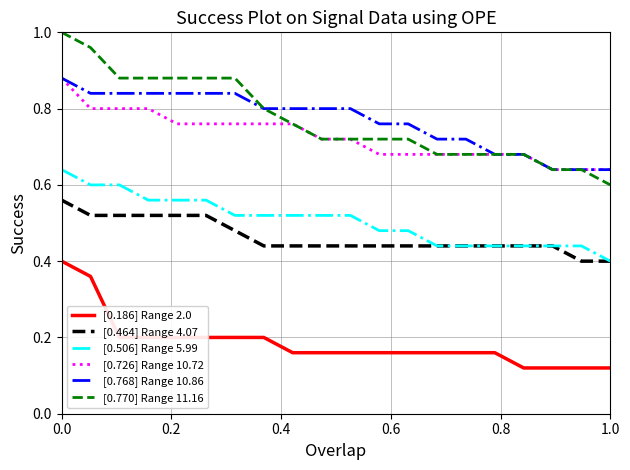

True or false: [0.726] Range 10.72 and [0.506] Range 5.99 cross at least once.

False